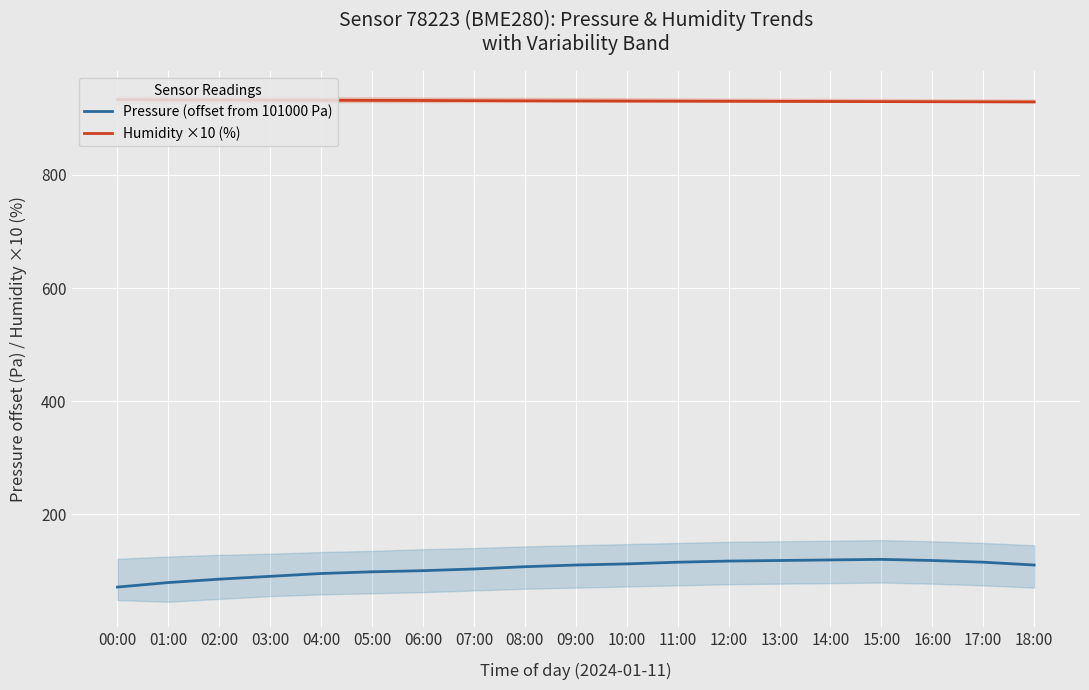

Reading left to right, list all the values displayed in this chart.

Pressure (offset from 101000 Pa): 00:00=71.0	01:00=79.0	02:00=85.0	03:00=90.0	04:00=95.0	05:00=98.0	06:00=100.0	07:00=103.0	08:00=107.0	09:00=110.0	10:00=112.0	11:00=115.0	12:00=117.0	13:00=118.0	14:00=119.0	15:00=120.0	16:00=118.0	17:00=115.0	18:00=110.0
Humidity ×10 (%): 00:00=933.5	01:00=933.0	02:00=932.8	03:00=932.5	04:00=932.2	05:00=932.0	06:00=931.8	07:00=931.5	08:00=931.2	09:00=931.0	10:00=930.8	11:00=930.6	12:00=930.4	13:00=930.2	14:00=930.0	15:00=929.8	16:00=929.6	17:00=929.4	18:00=929.2